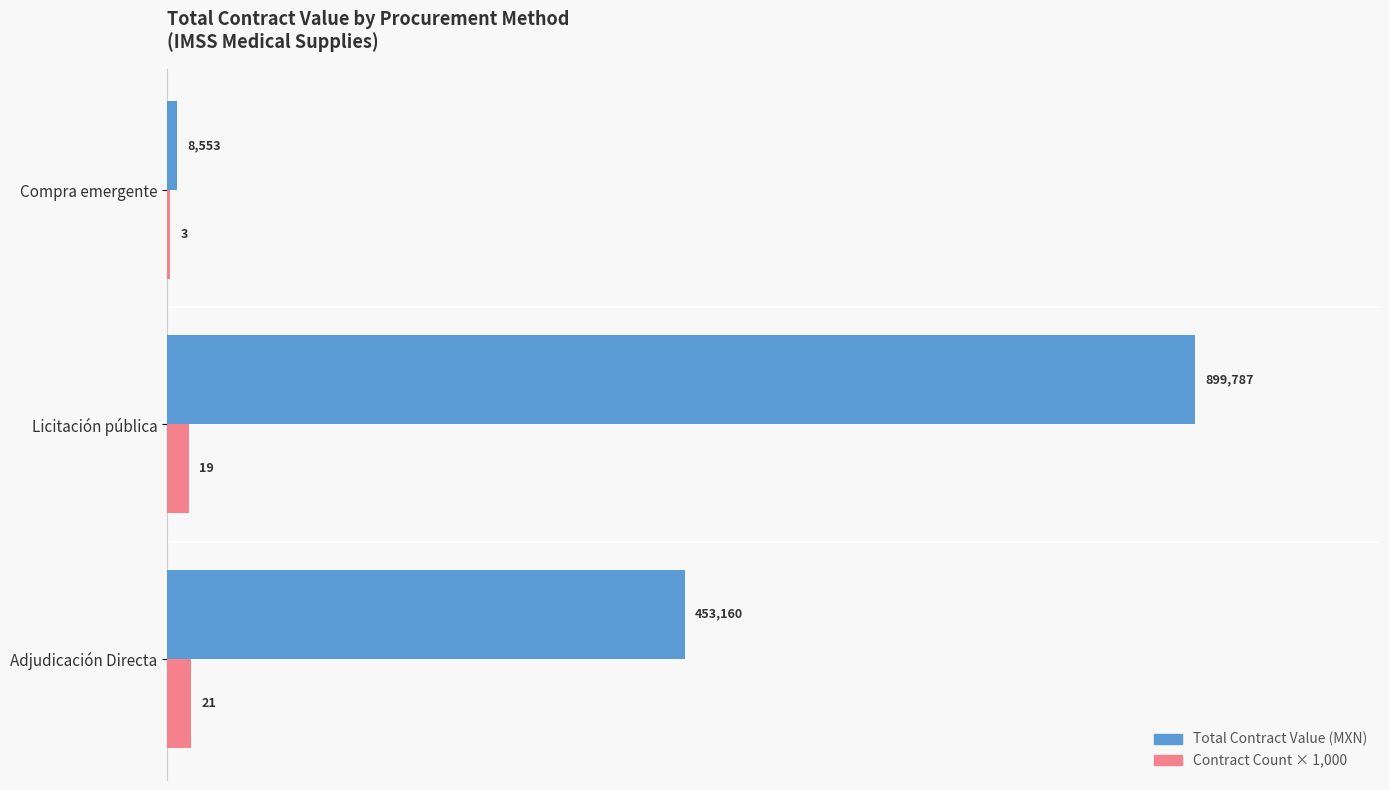

At which category is the sum across all series the highest?

Licitación pública